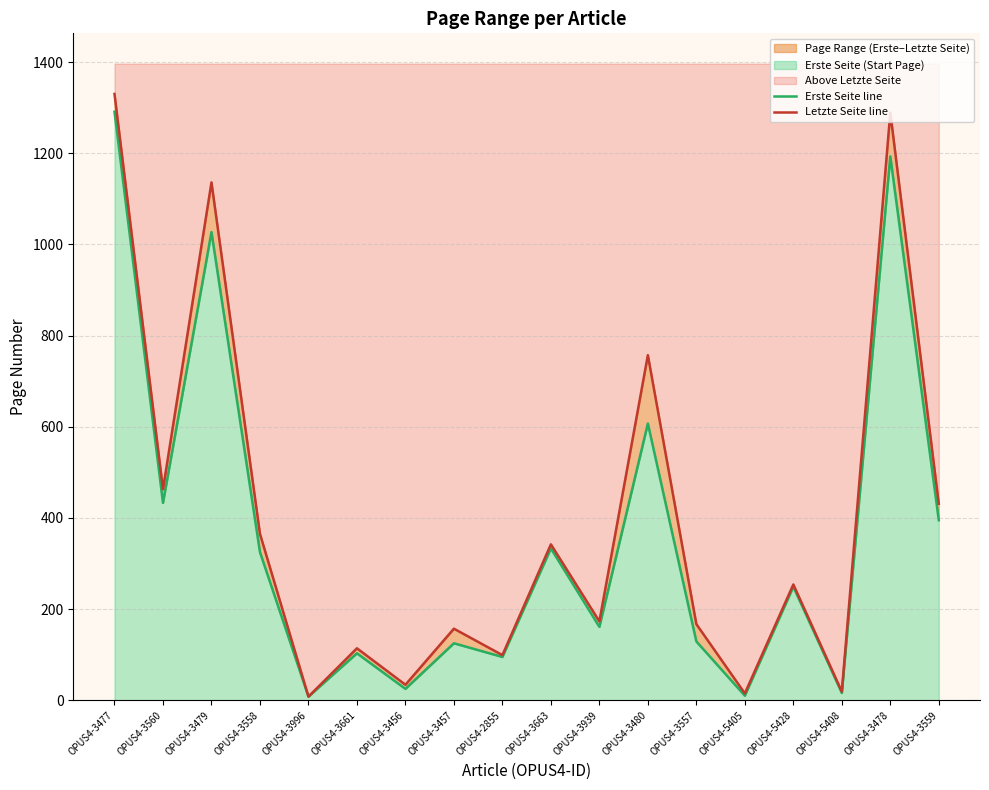

What is the maximum value for Erste Seite line?

1291